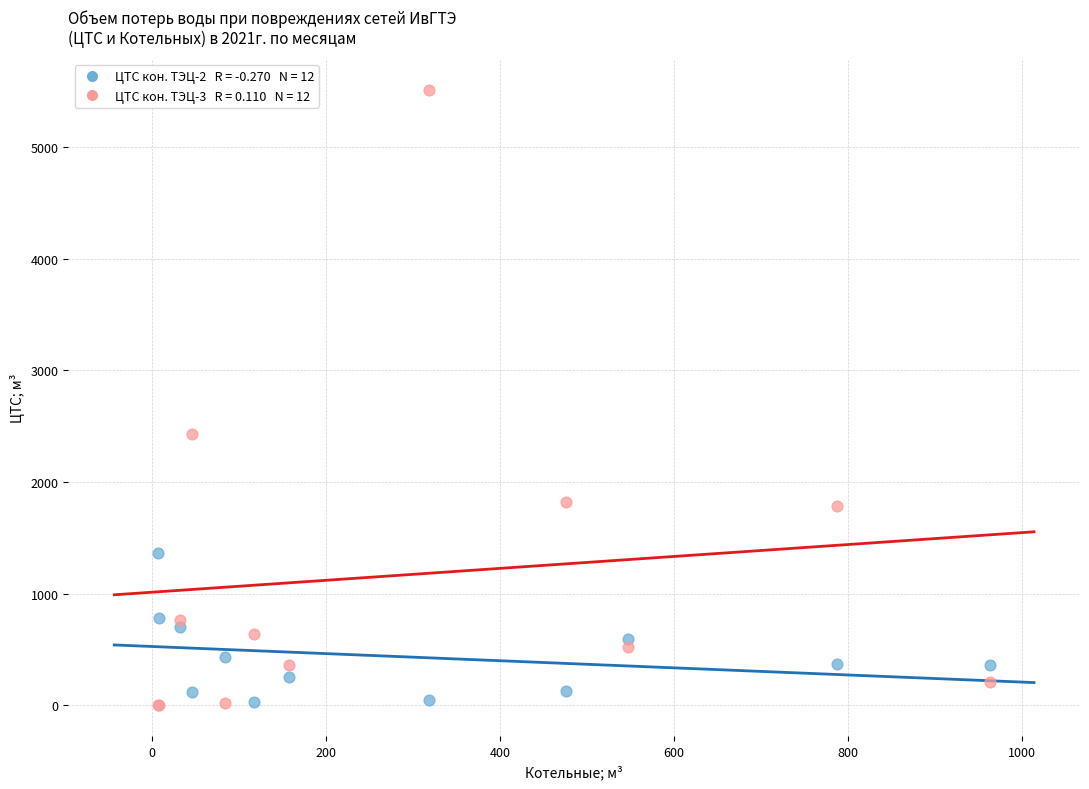

Across all series, what Y value is closest to 2756?

2426.9